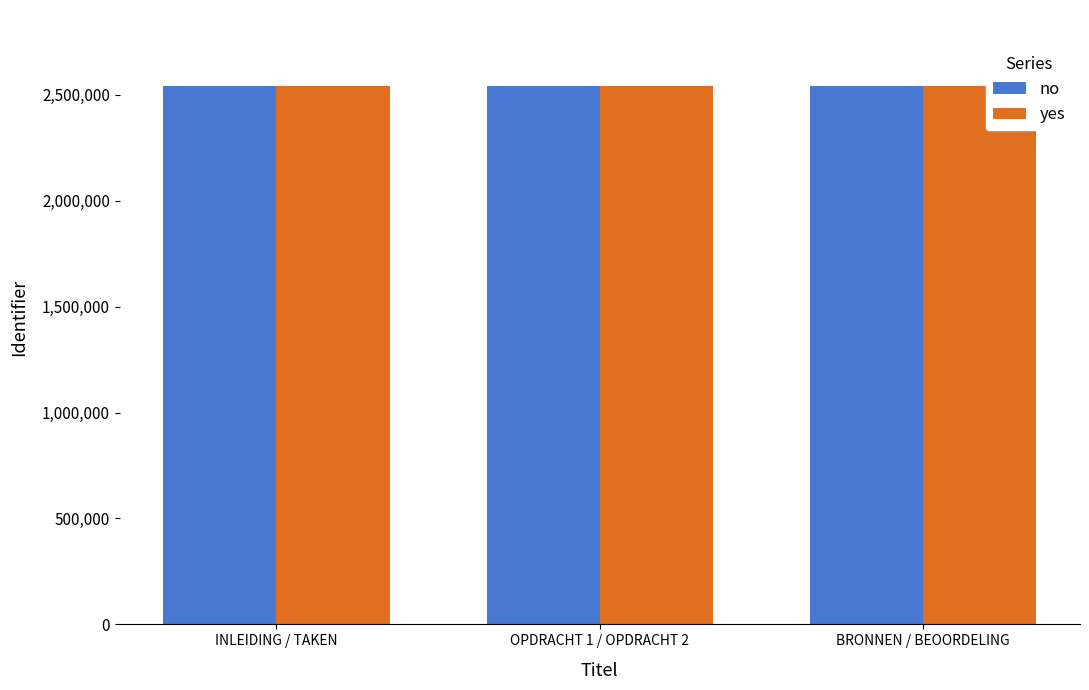

What is the value of the yes bar at the 2nd from the left?

2542856